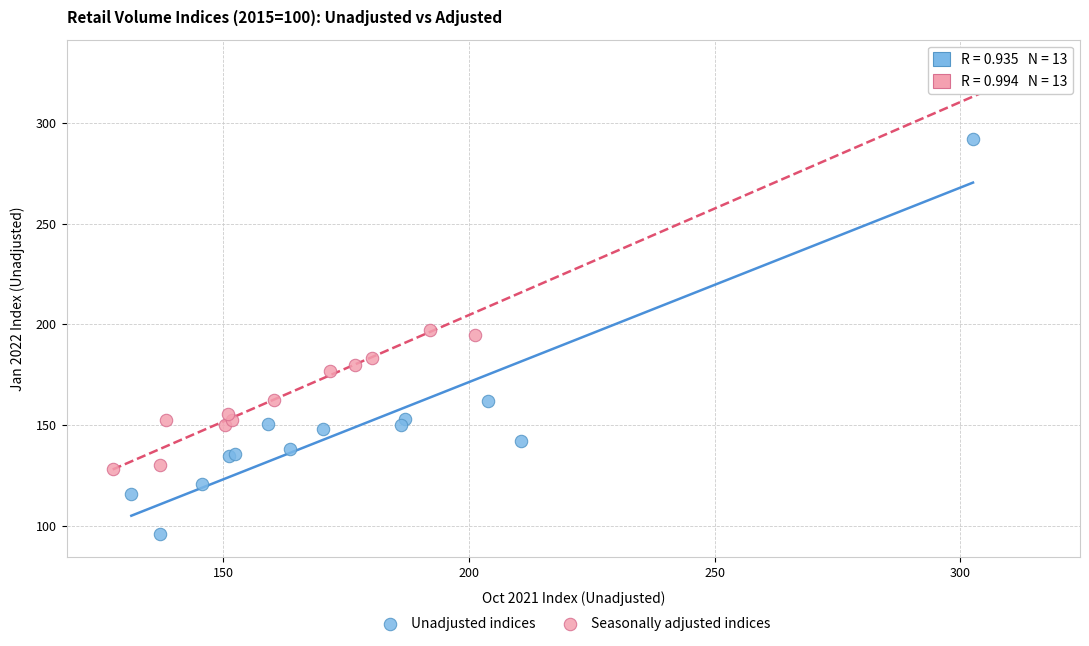

Which series reaches the minimum Y coordinate?

Unadjusted indices